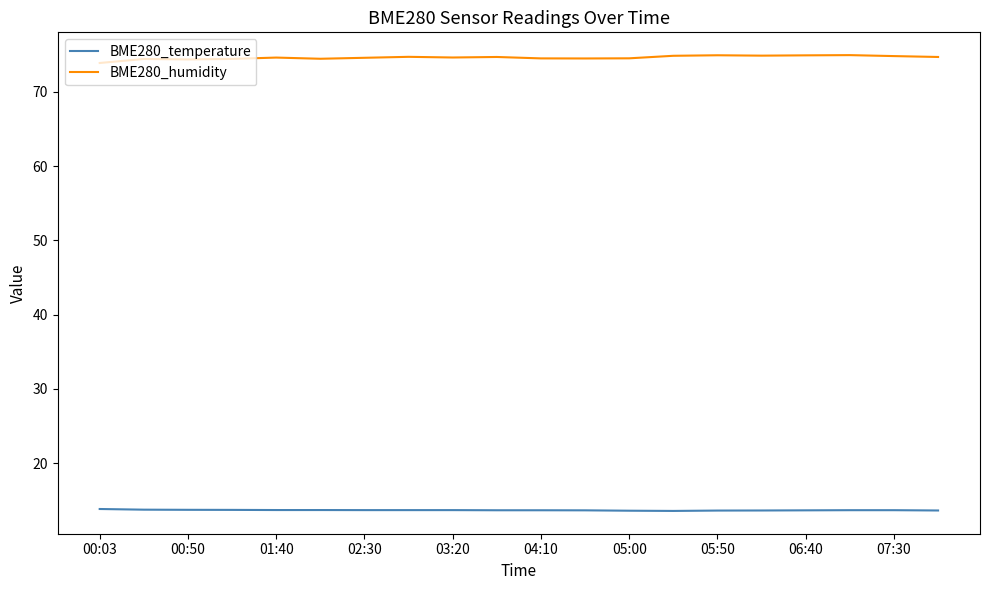

True or false: BME280_humidity and BME280_temperature intersect in this chart.

False